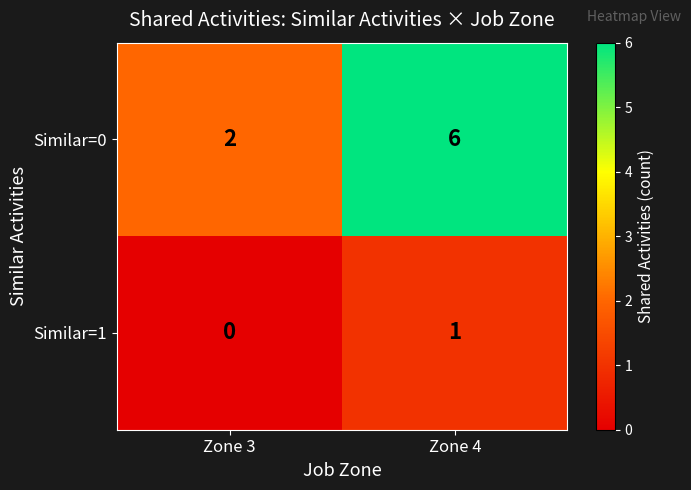

At which label is Similar=1 closest to 0?

Zone 3